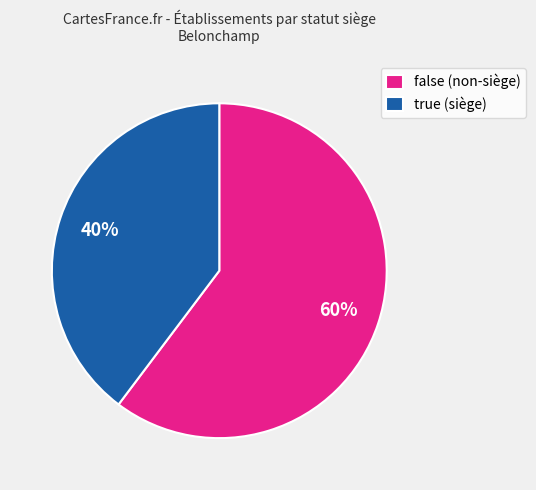

How many segments does this pie chart have?

2